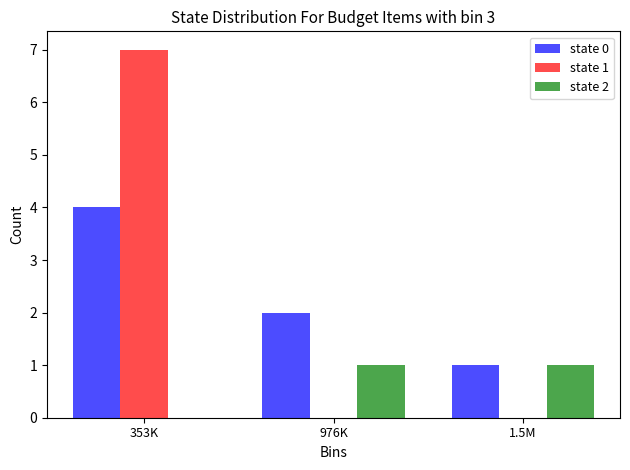

Reading left to right, transcribe all the data shown in this chart.

state 0: 353K=4	976K=2	1.5M=1
state 1: 353K=7	976K=0	1.5M=0
state 2: 353K=0	976K=1	1.5M=1